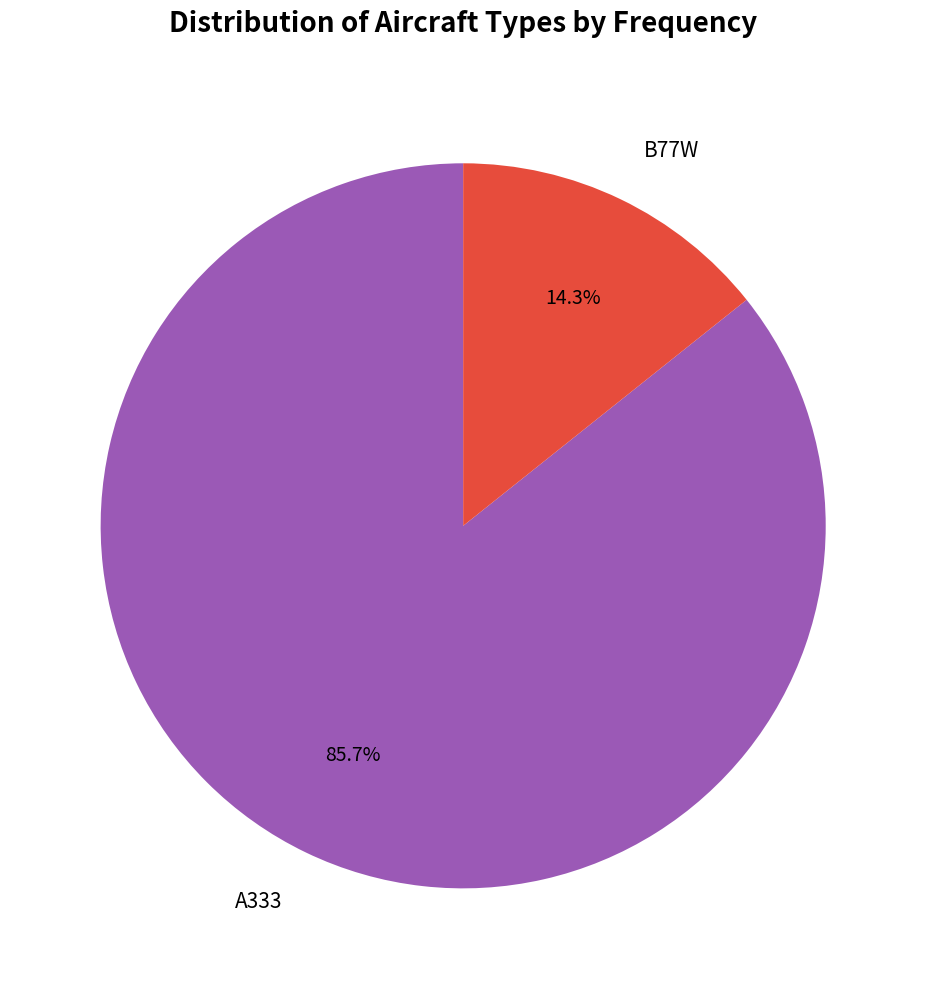

To the nearest percent, what is the difference between the A333 and B77W slice percentages?

71%